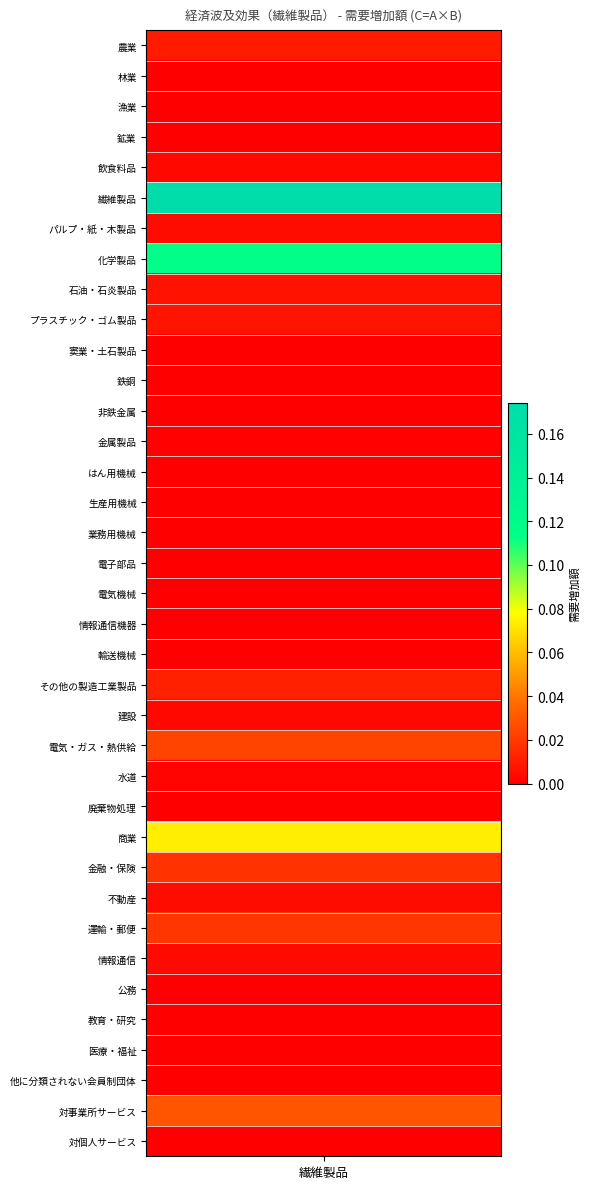

True or false: the data shows 0.0 at 33.

False